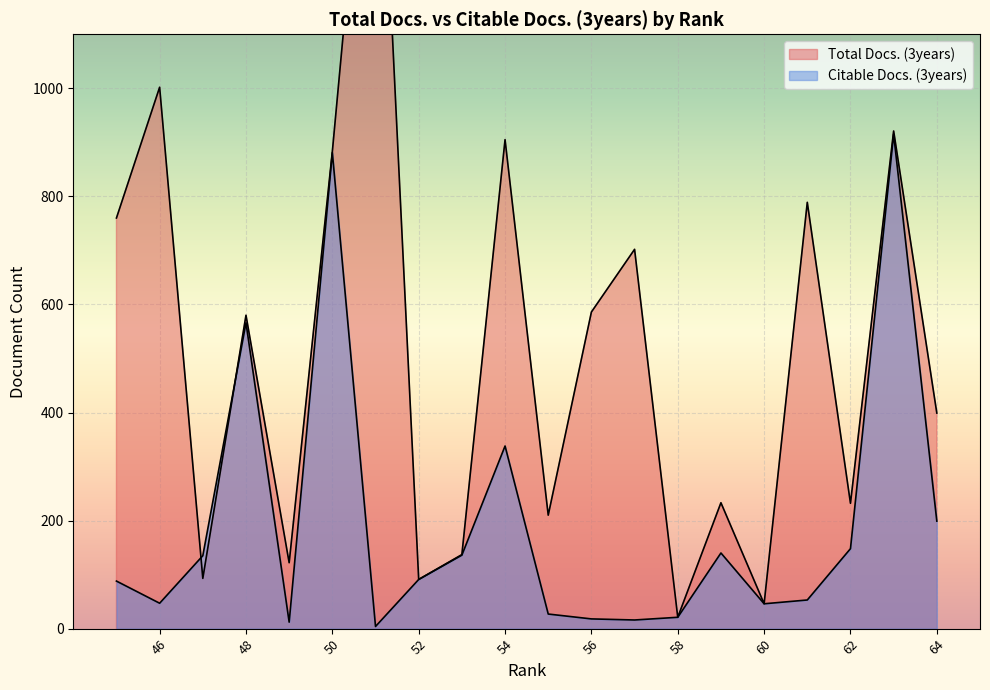

What is the average value of the Citable Docs. (3years) series?

194